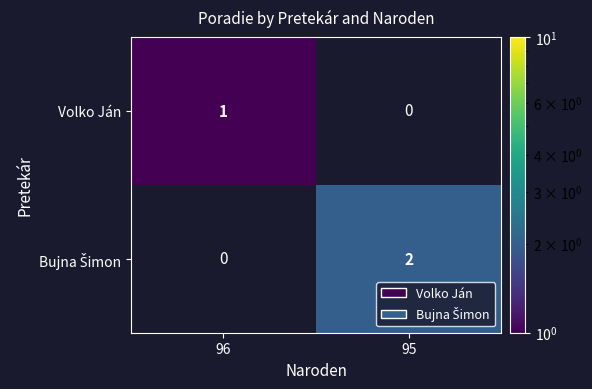

The Volko Ján series shows 1 at 96. True or false?

True